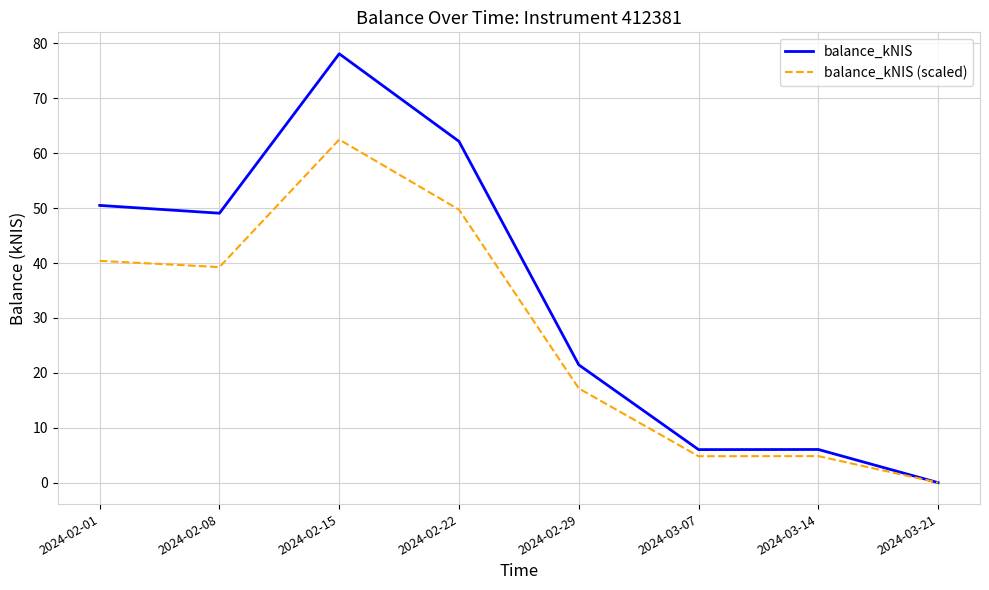

What position from the right is 2024-03-14?

2